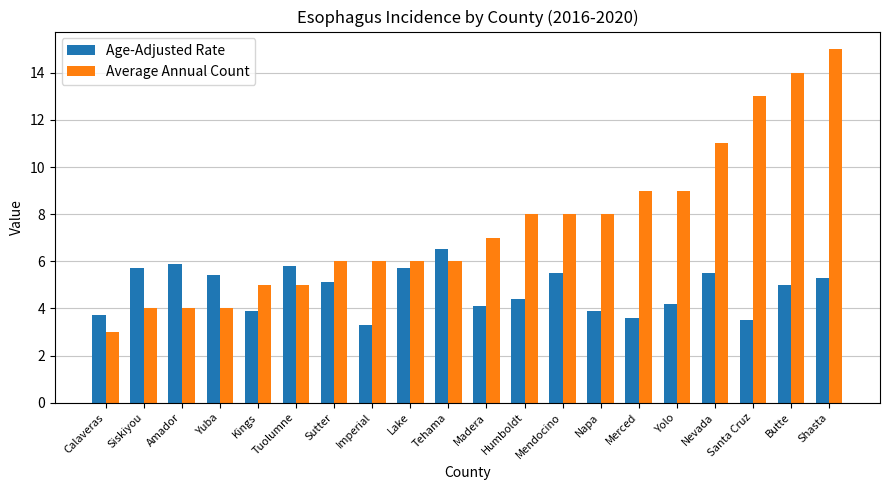

Which series changed the most between Imperial and Tehama?

Age-Adjusted Rate